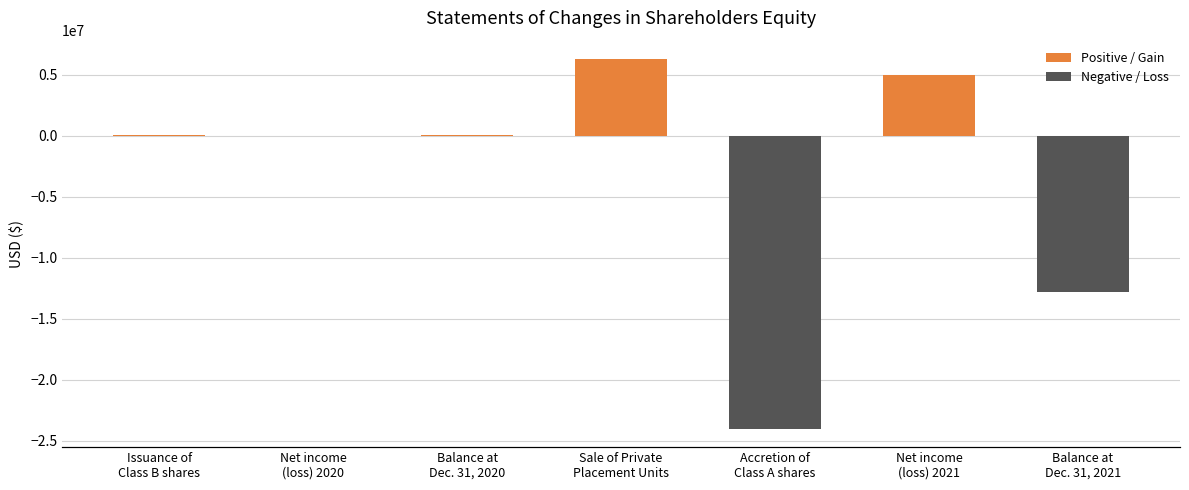

How many data points are less than 17740?

3